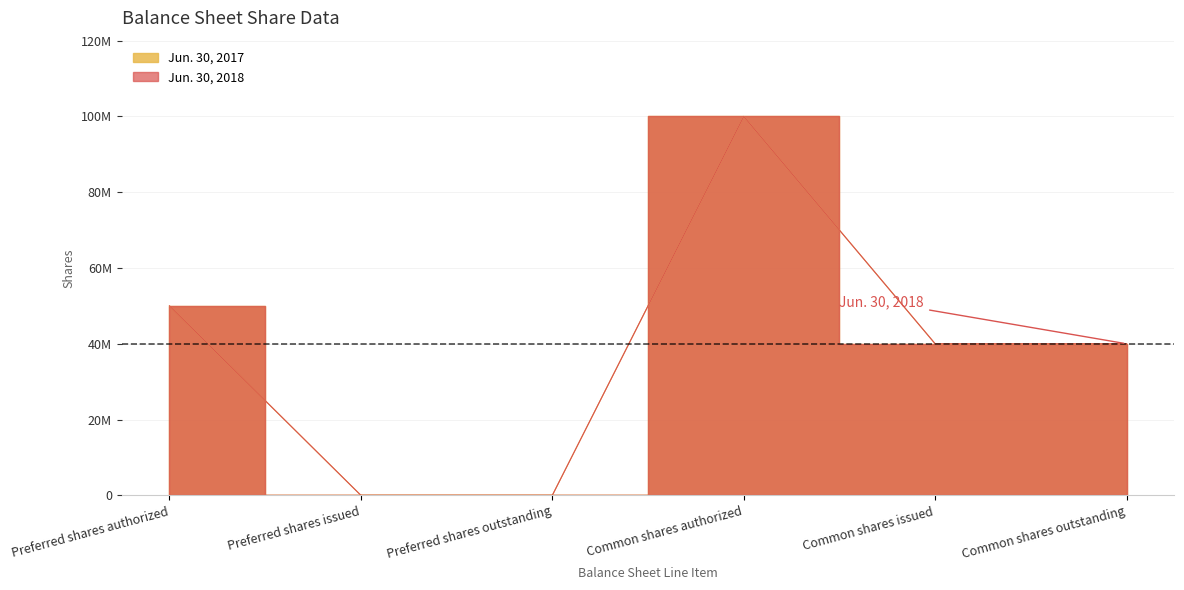

Reading left to right, extract all data points from this chart.

Jun. 30, 2018: Preferred shares authorized=50000000	Preferred shares issued=0	Preferred shares outstanding=0	Common shares authorized=100000000	Common shares issued=39999942	Common shares outstanding=39999942
Jun. 30, 2017: Preferred shares authorized=50000000	Preferred shares issued=0	Preferred shares outstanding=0	Common shares authorized=100000000	Common shares issued=39999942	Common shares outstanding=39999942